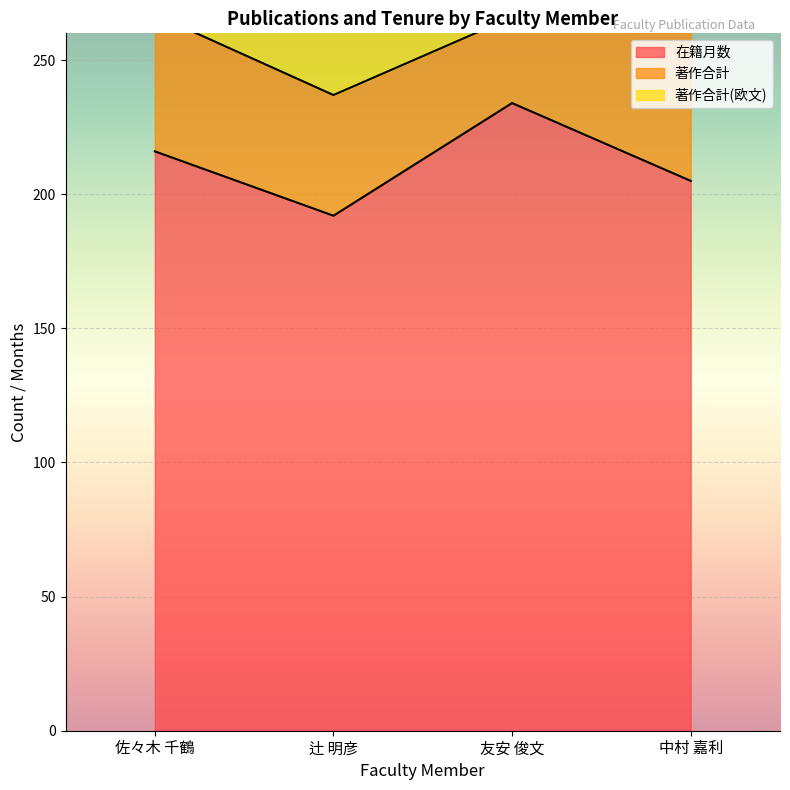

True or false: 著作合計 and 在籍月数 cross at least once.

False